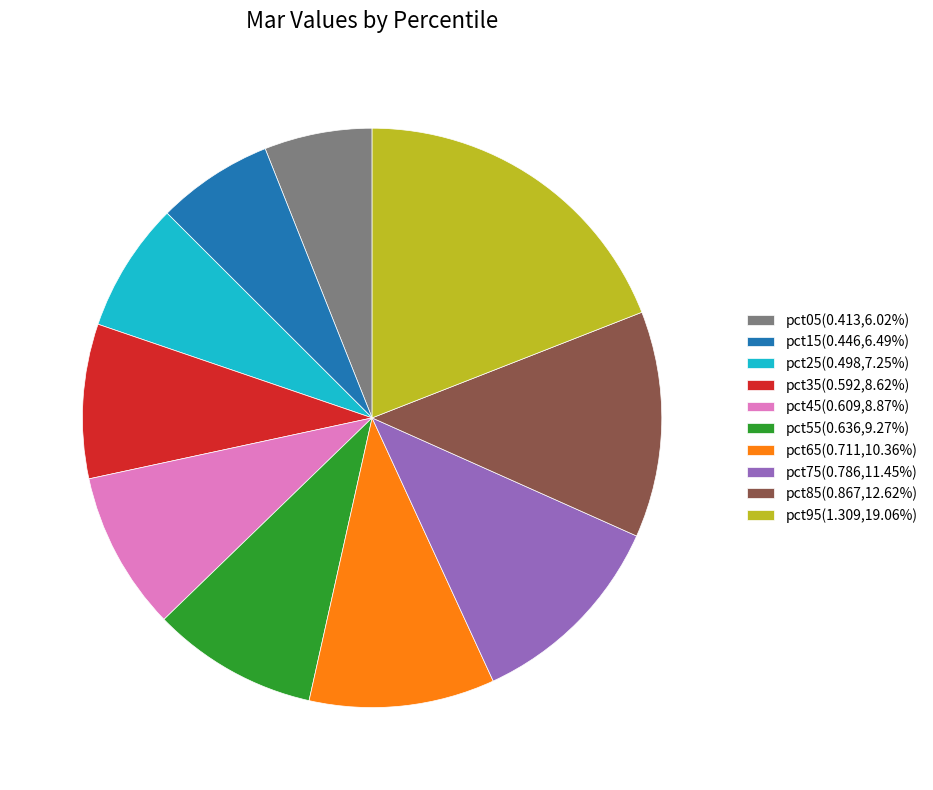

The pct35 slice represents 1% of the pie. True or false?

False